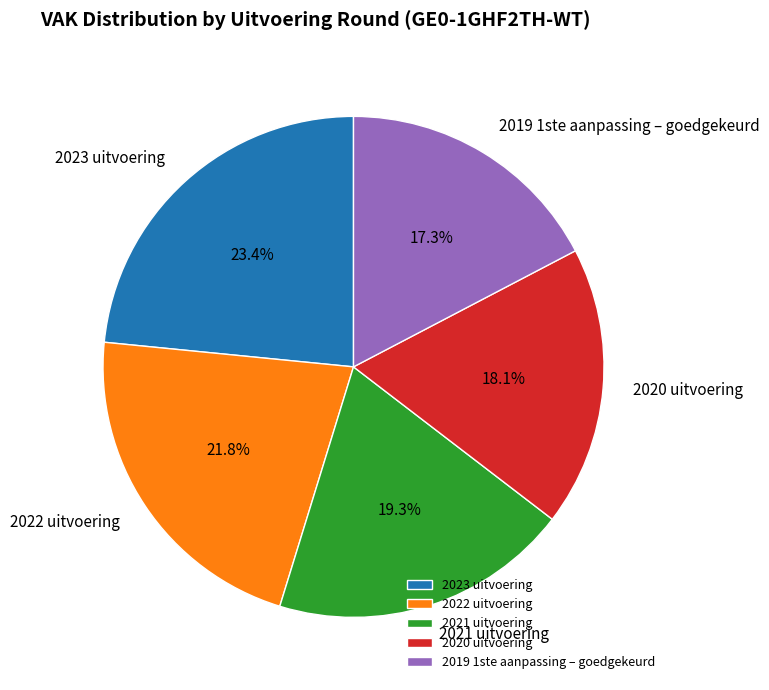

The 2020 uitvoering slice represents 4% of the pie. True or false?

False